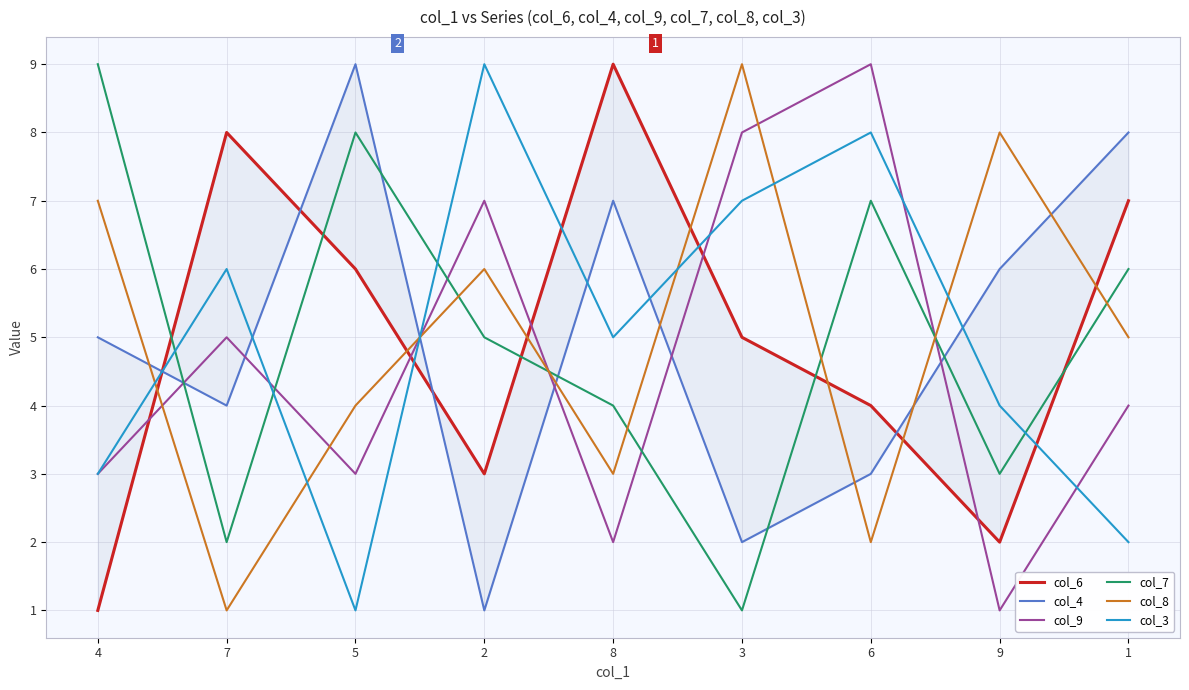

True or false: col_4 has a value of 10 at 9.

False